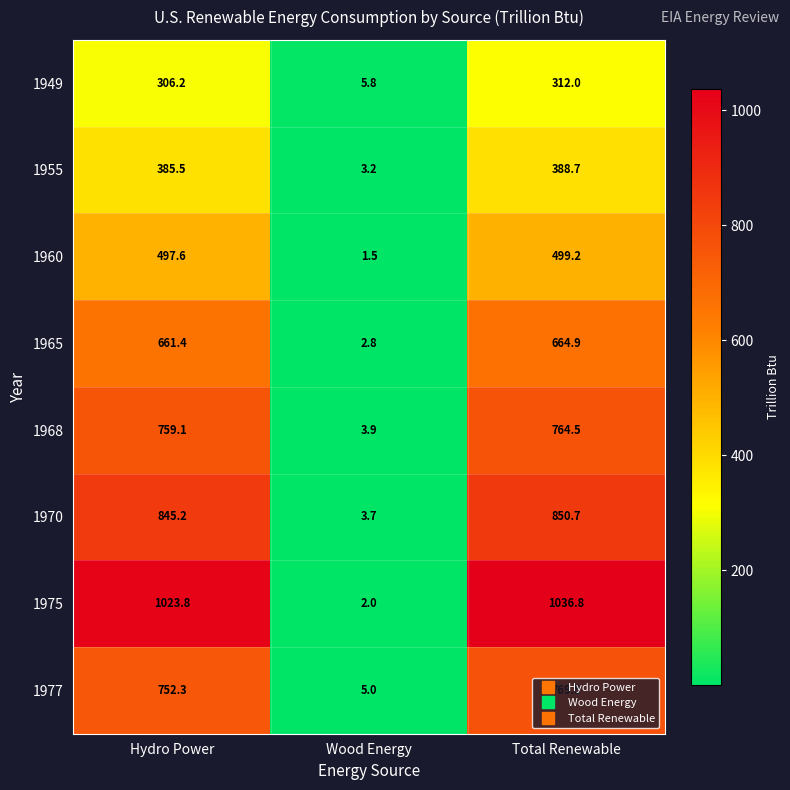

What is the greatest value displayed?

1036.8